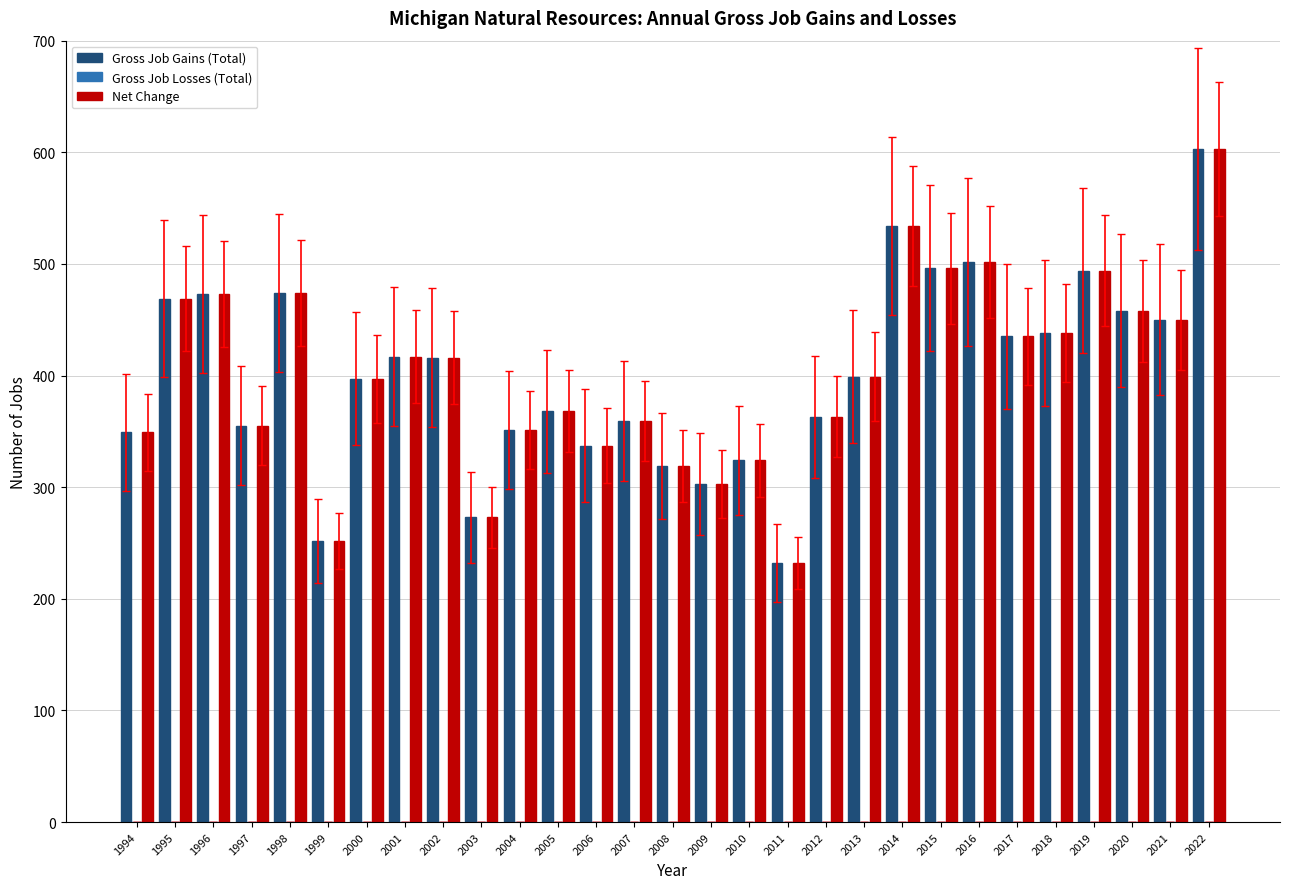

The Gross Job Gains (Total) series shows 417 at 2001. True or false?

True